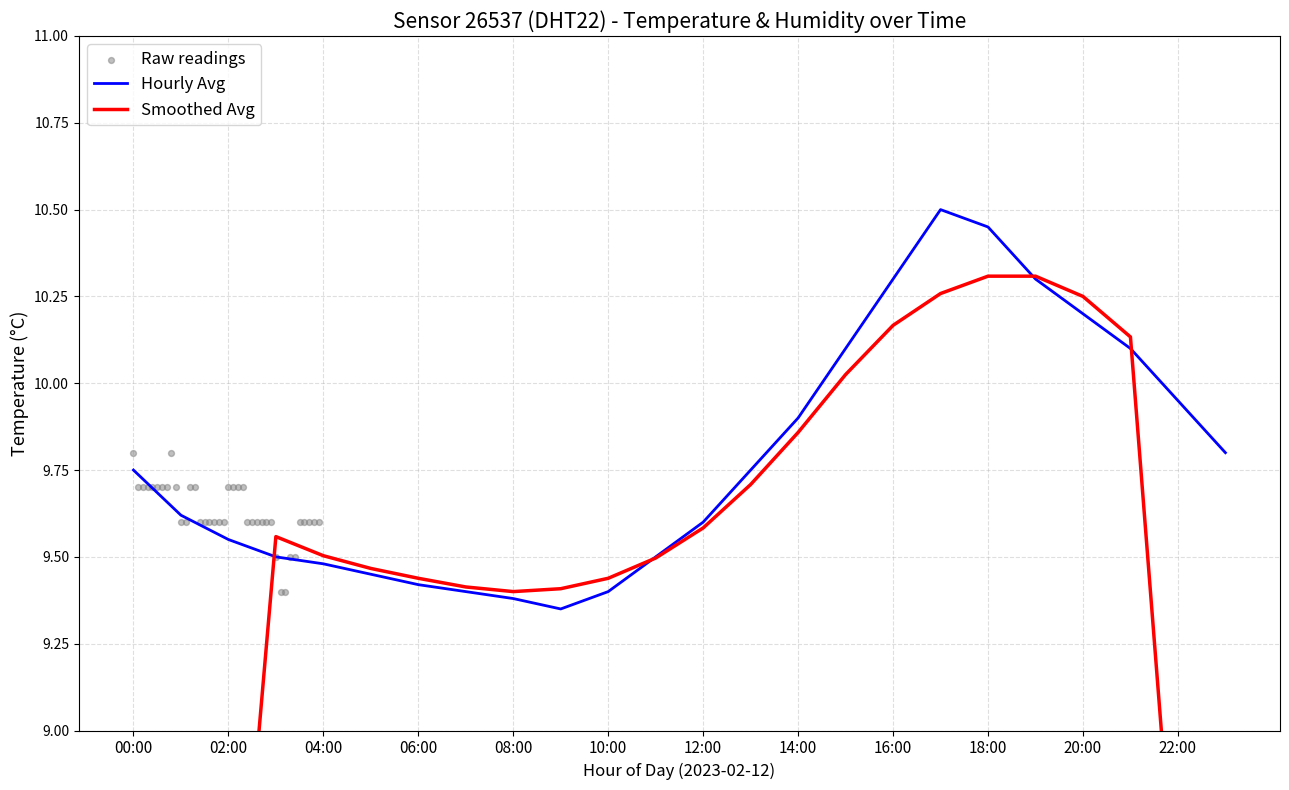

What is the change in value from 15:00 to 16:00?

+0.2